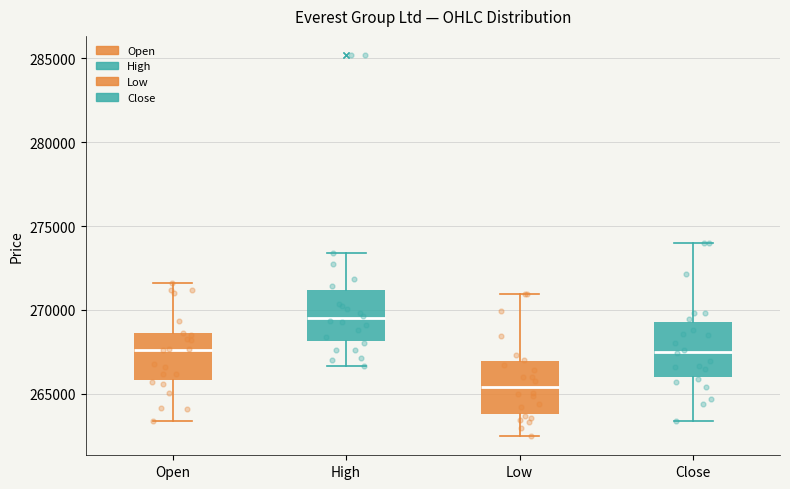

Where is the lower edge of the box for Low on the y-axis? The values are not printed on the chart, so give them approximately, as read against the axis.

264000